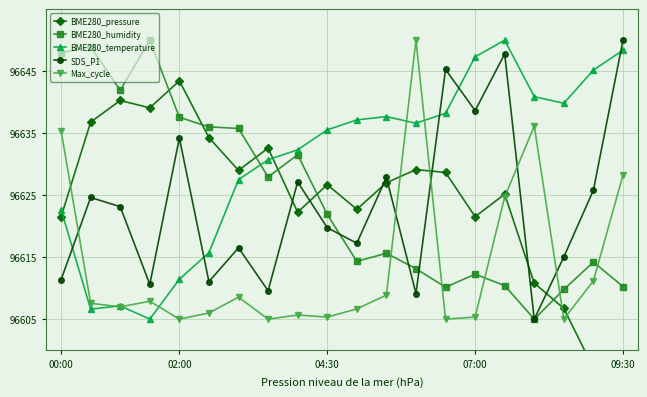

What is the minimum value for BME280_humidity?

96605.0